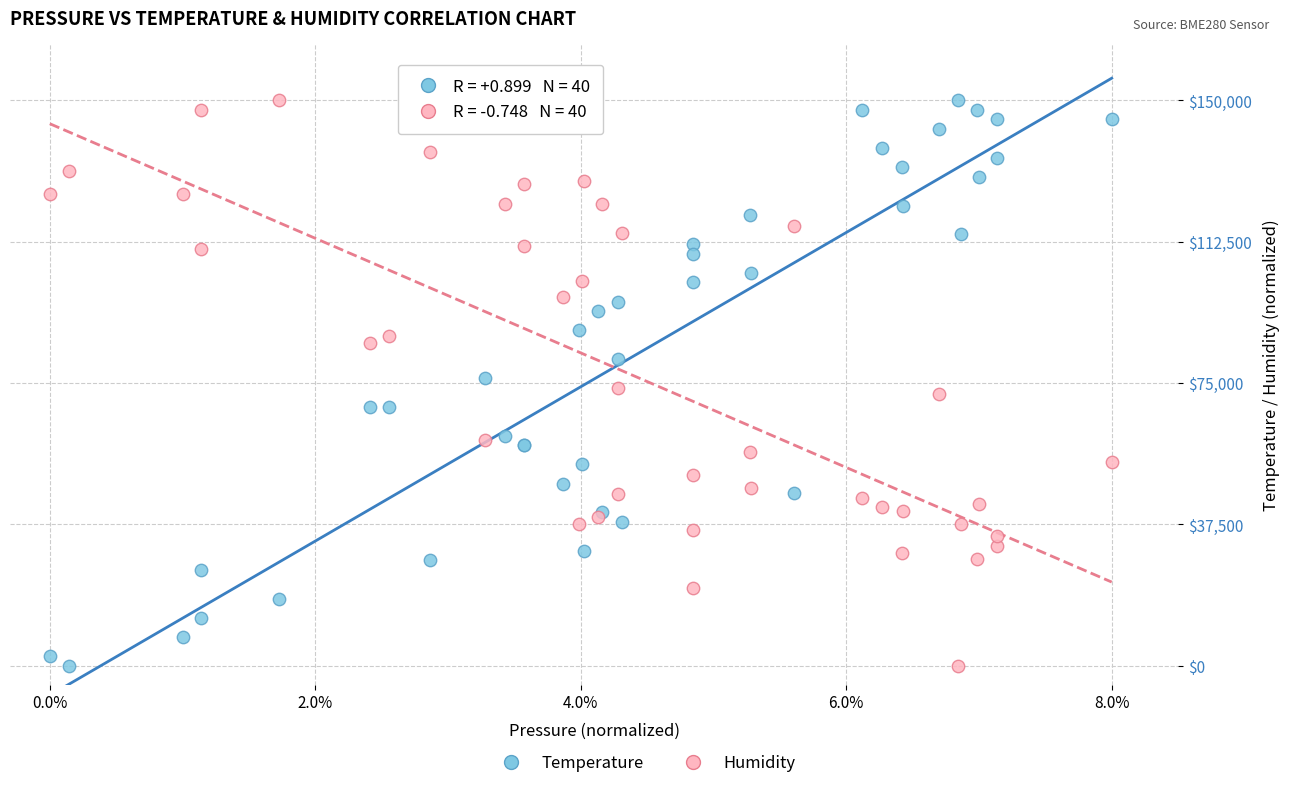

What is the X range (max minus min) for the scatter plot?

8.0